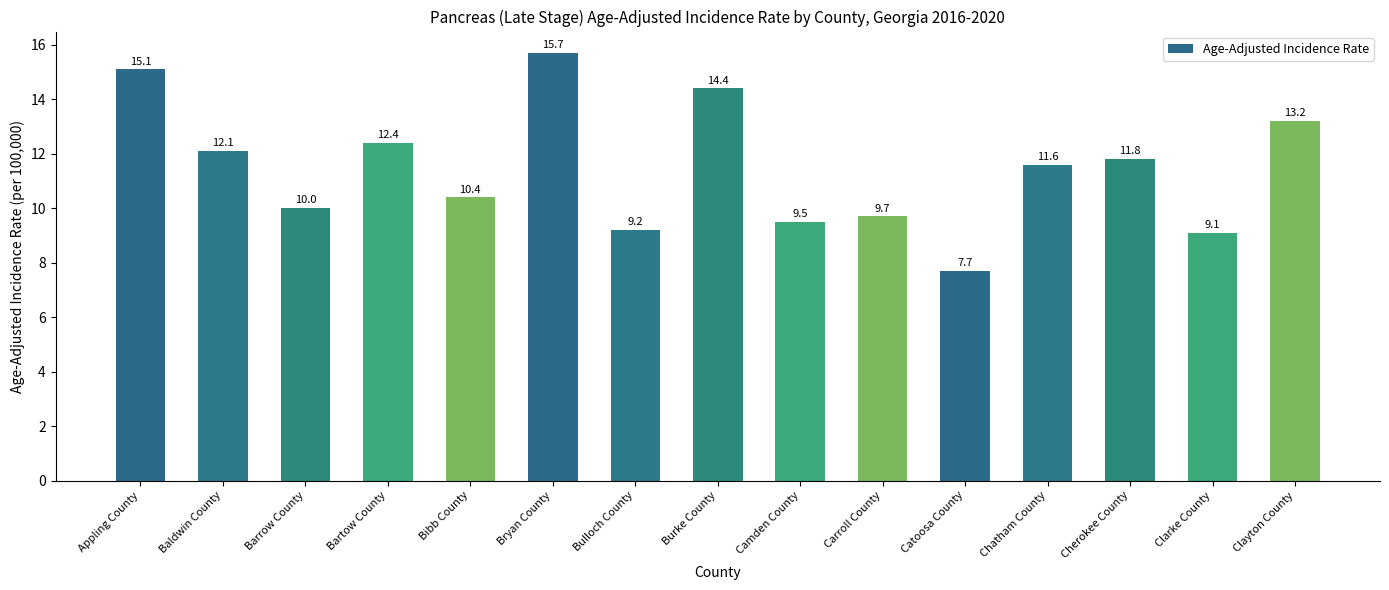

Rank the categories by value from lowest to highest.

Catoosa County, Clarke County, Bulloch County, Camden County, Carroll County, Barrow County, Bibb County, Chatham County, Cherokee County, Baldwin County, Bartow County, Clayton County, Burke County, Appling County, Bryan County